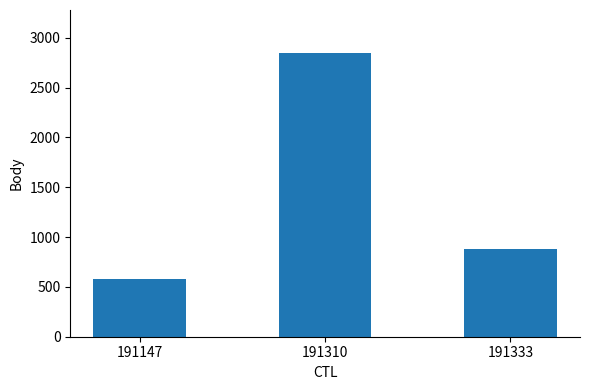

Reading left to right, list all the values displayed in this chart.

578	2850	879